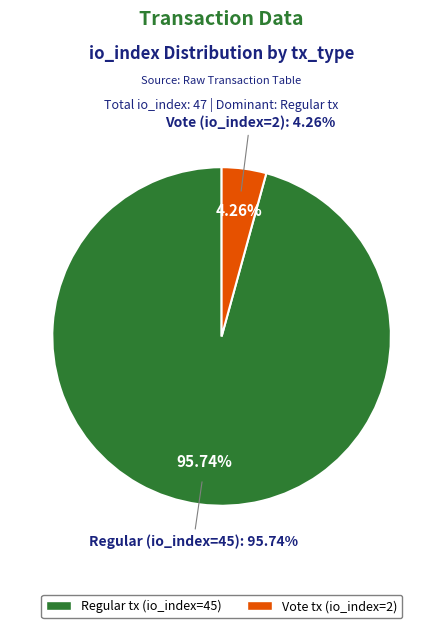

Approximately how many times larger is the value at Regular (io_index=45) compared to Vote (io_index=2)?

22.5